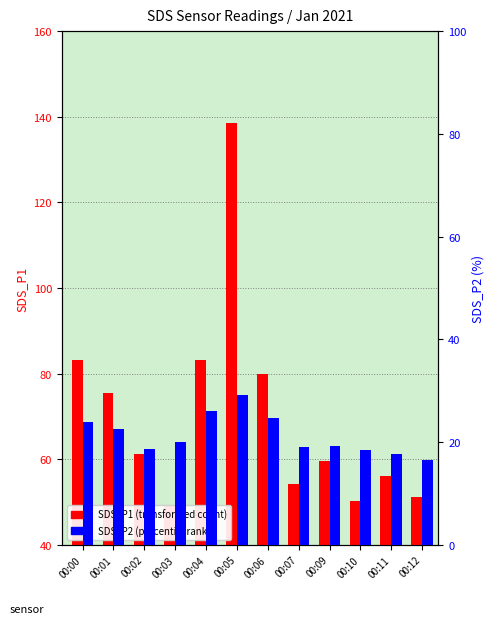

Is the value of SDS_P1 at 00:04 greater than the value of SDS_P2 at 00:00?

Yes